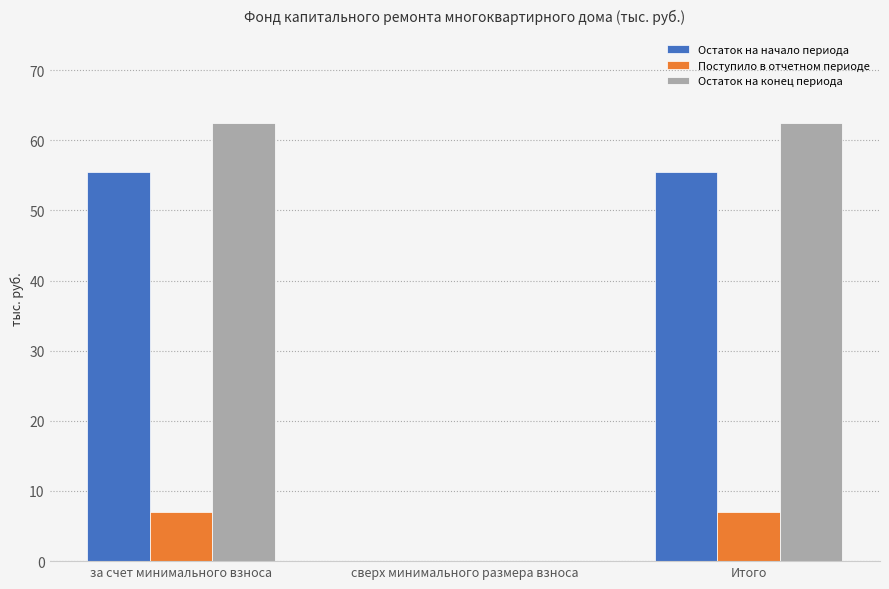

Are the bars grouped side by side (vs. stacked)?

Yes